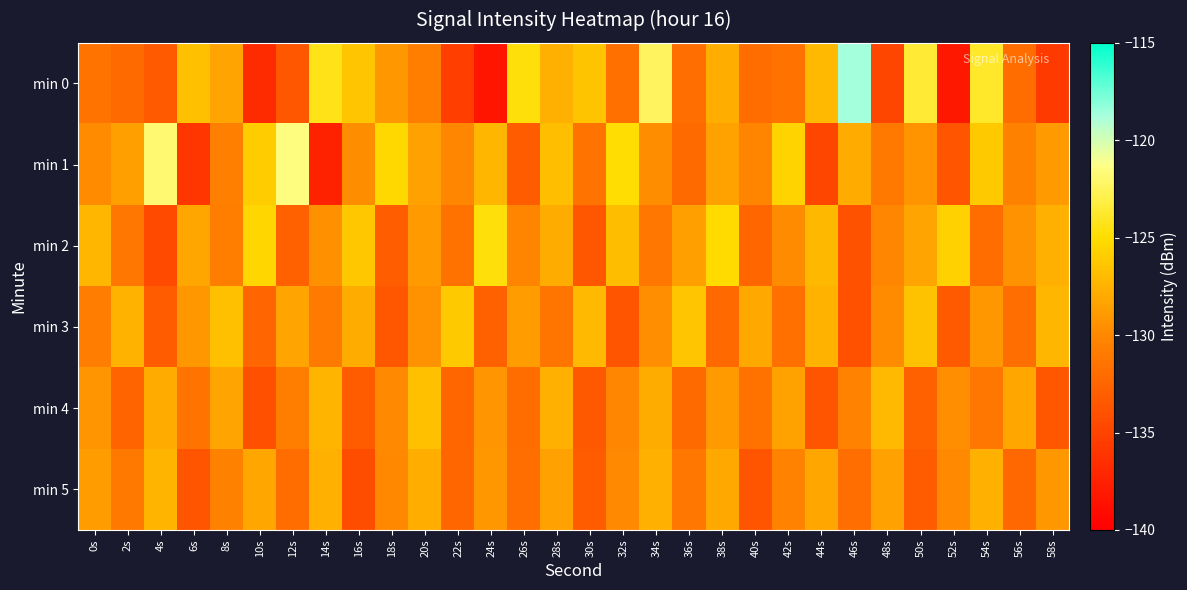

What is the difference between the highest and lowest values at 46s?

15.3